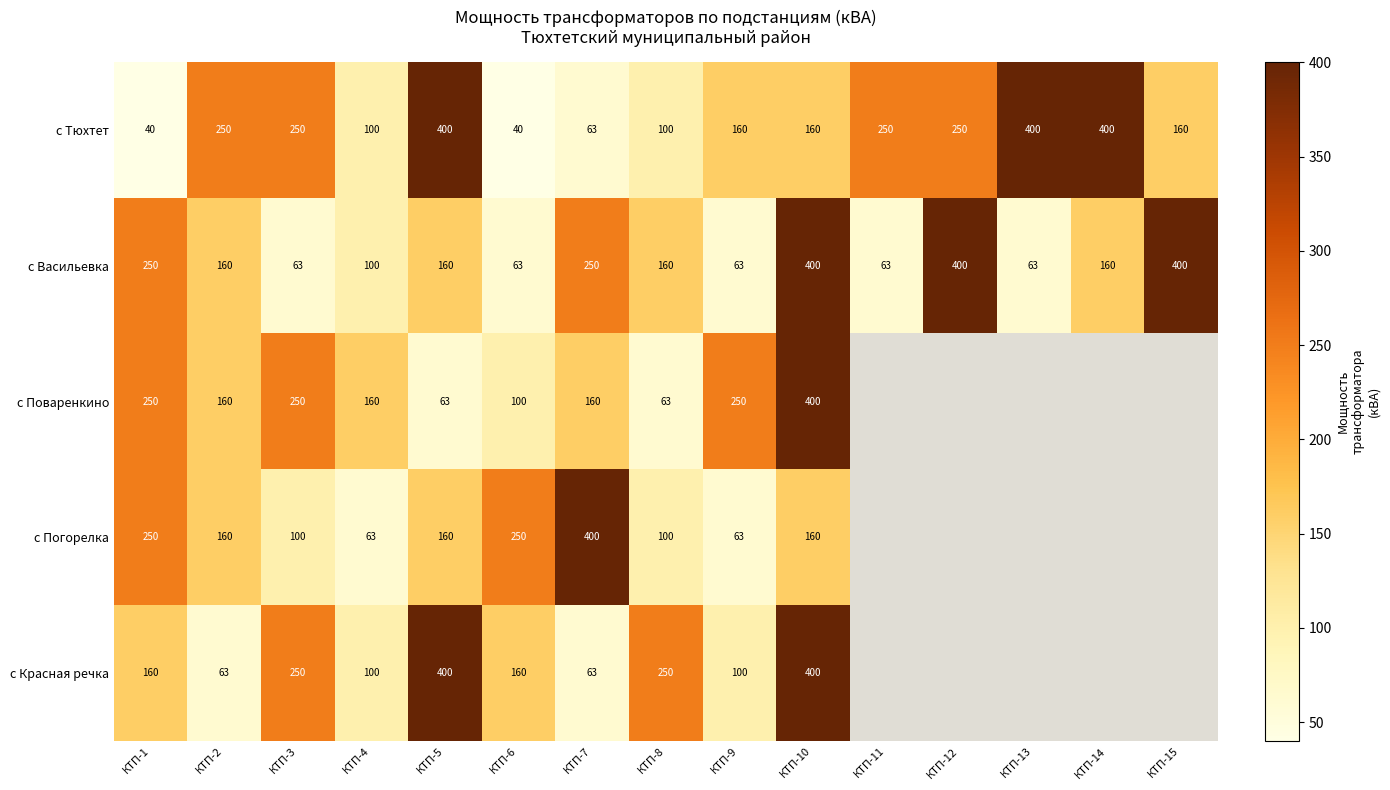

At which category is the sum across all series the highest?

КТП-10